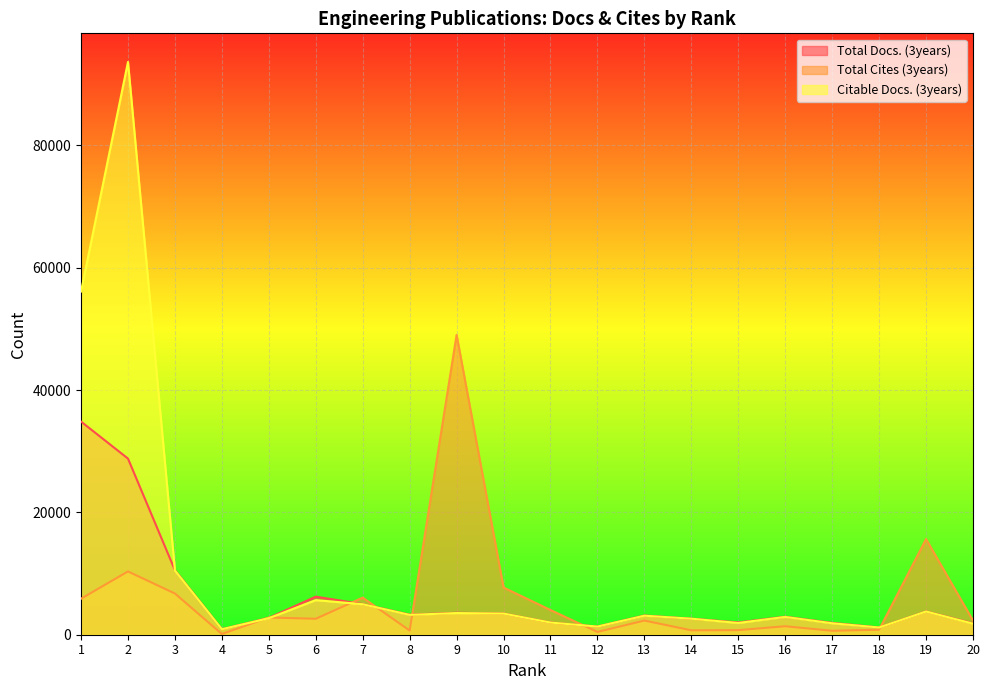

How many lines are shown in the chart?

3